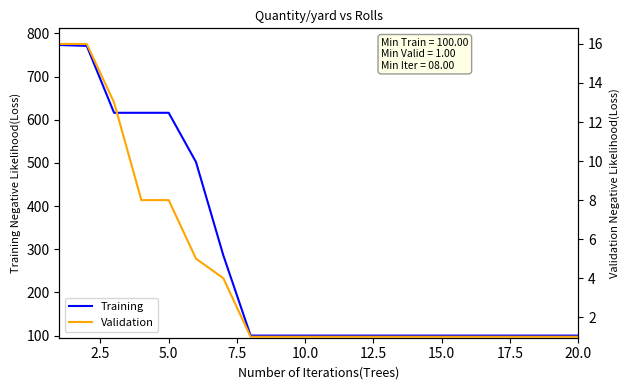

Which series has the widest spread of values?

Training